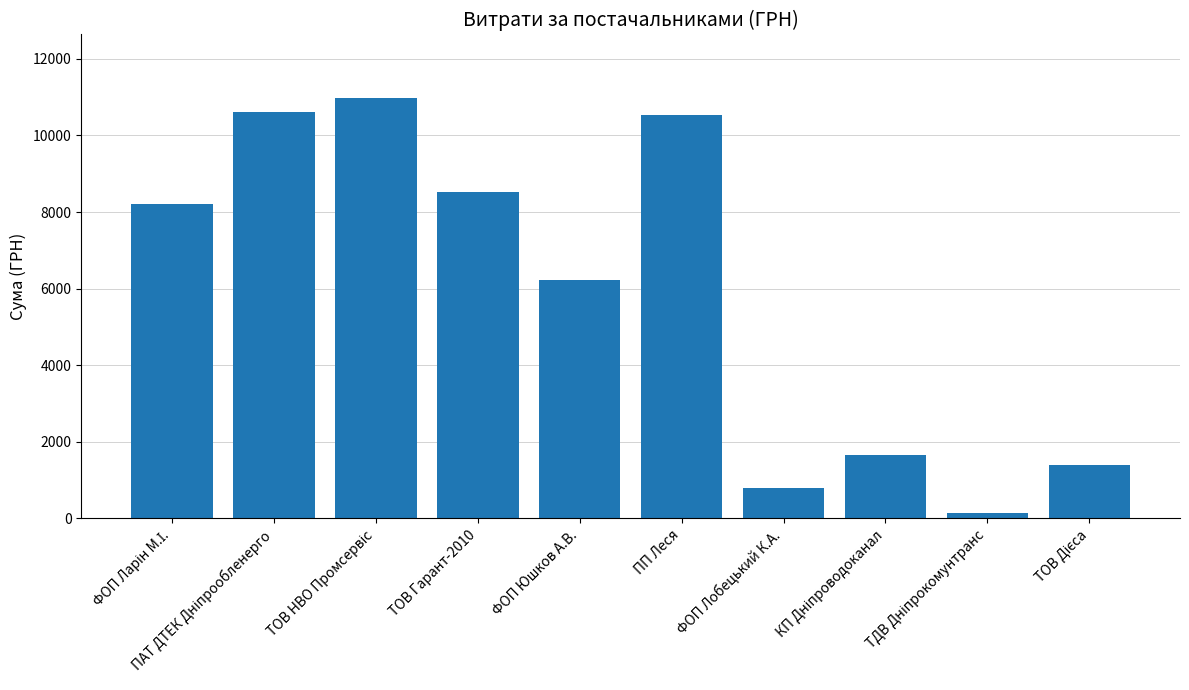

What is the difference between the second highest and minimum values?

10478.3